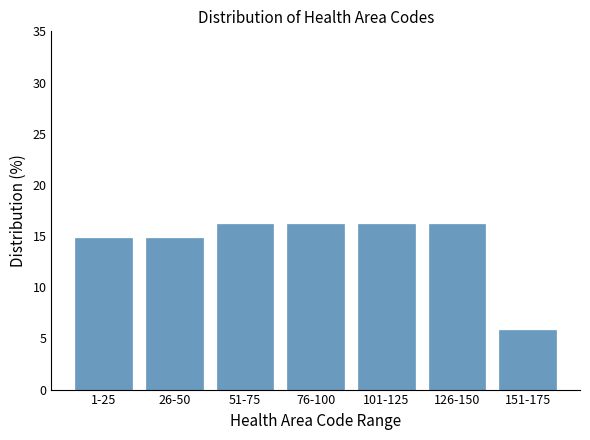

Reading left to right, extract all data points from this chart.

14.8	14.8	16.1	16.1	16.1	16.1	5.8